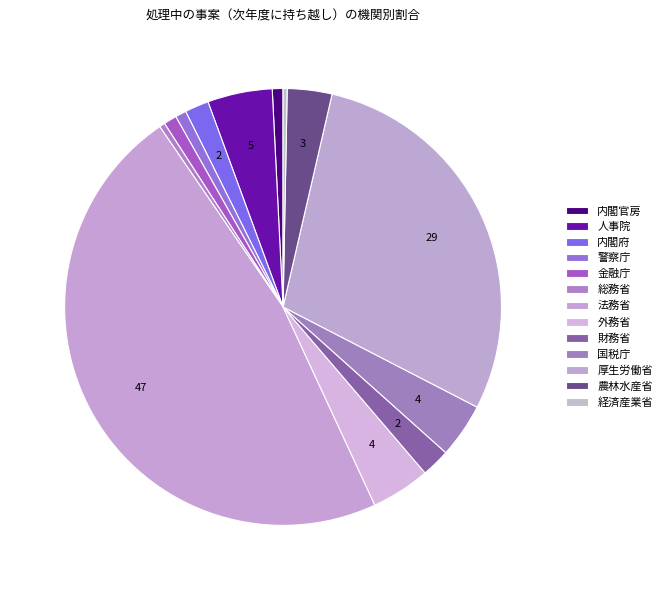

To the nearest percent, what percentage of the pie is 国税庁?

4%